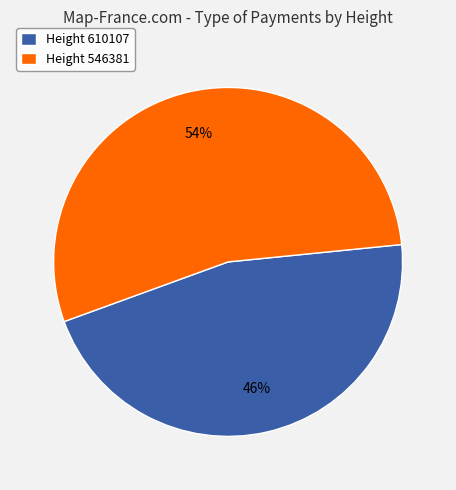

How many slices are in this pie chart?

2